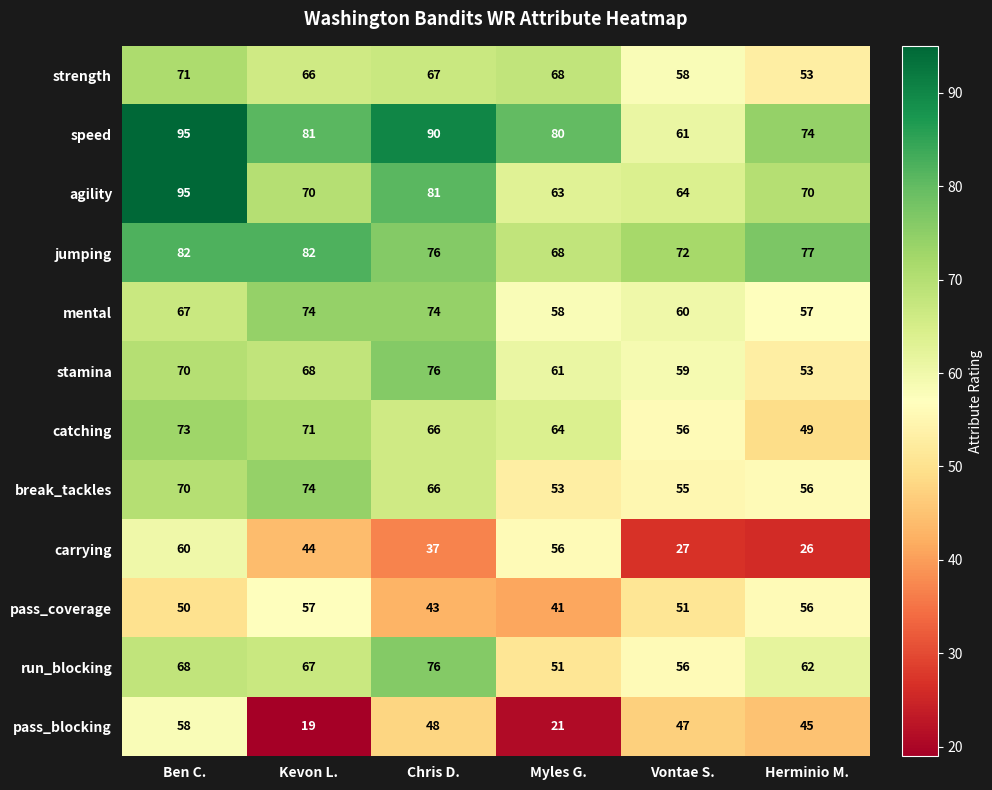

What is the total value across all series at Vontae S.?

666